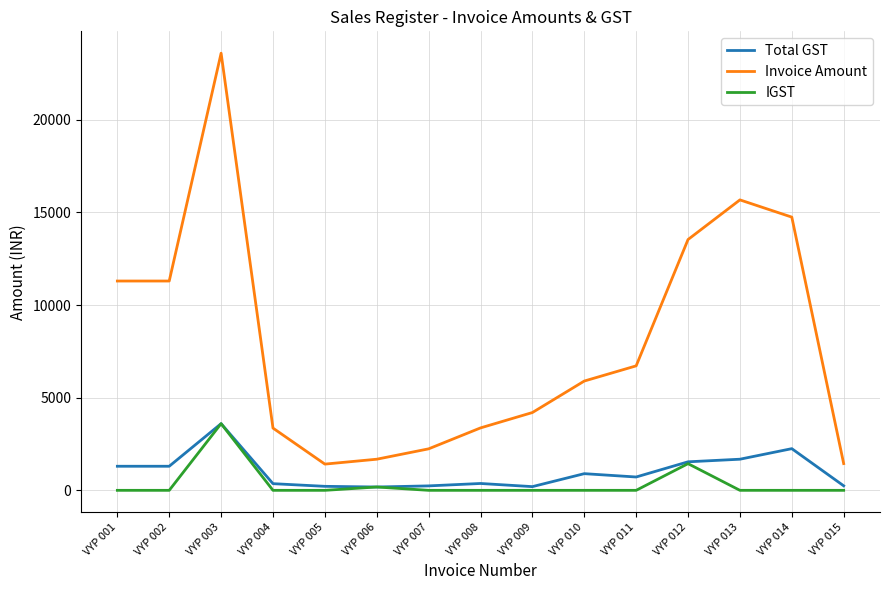

The Total GST series shows 216 at VYP 005. True or false?

True